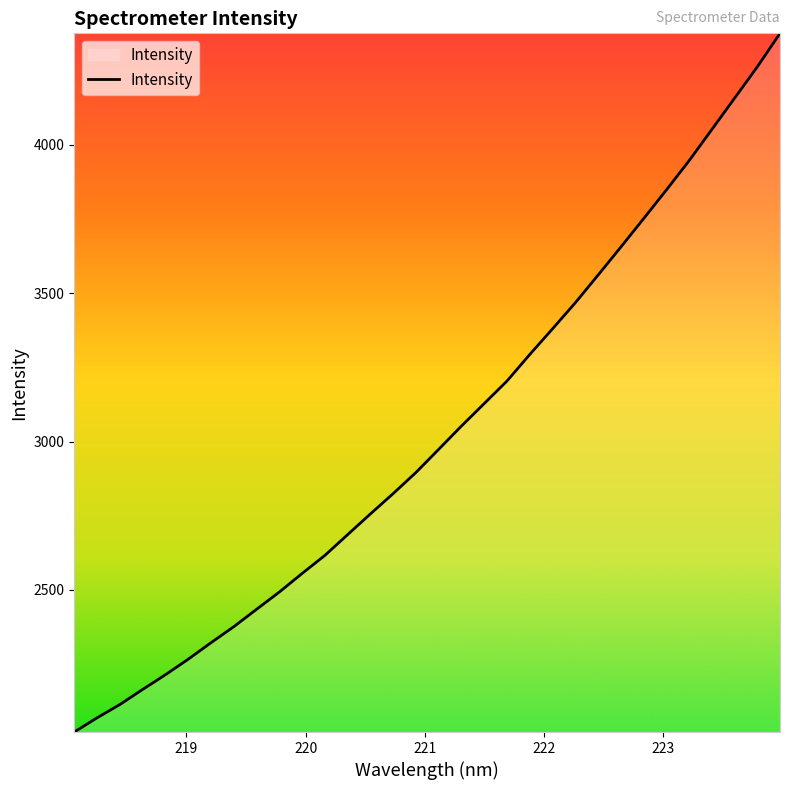

How many series are shown in this chart?

1